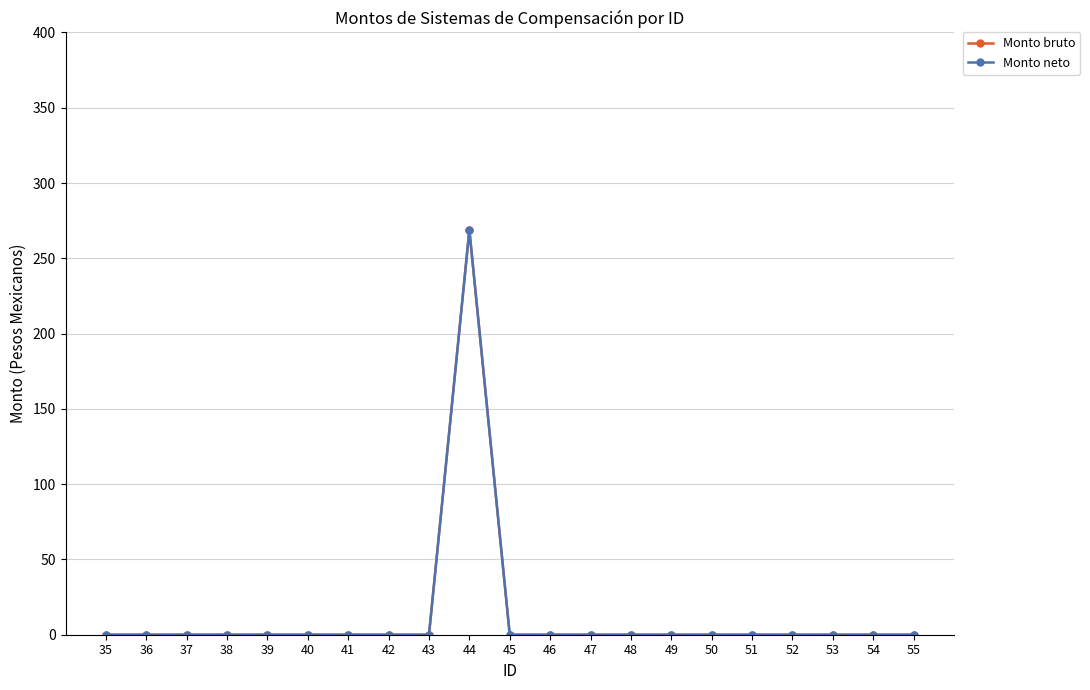

Which label corresponds to the largest value in the chart?

44